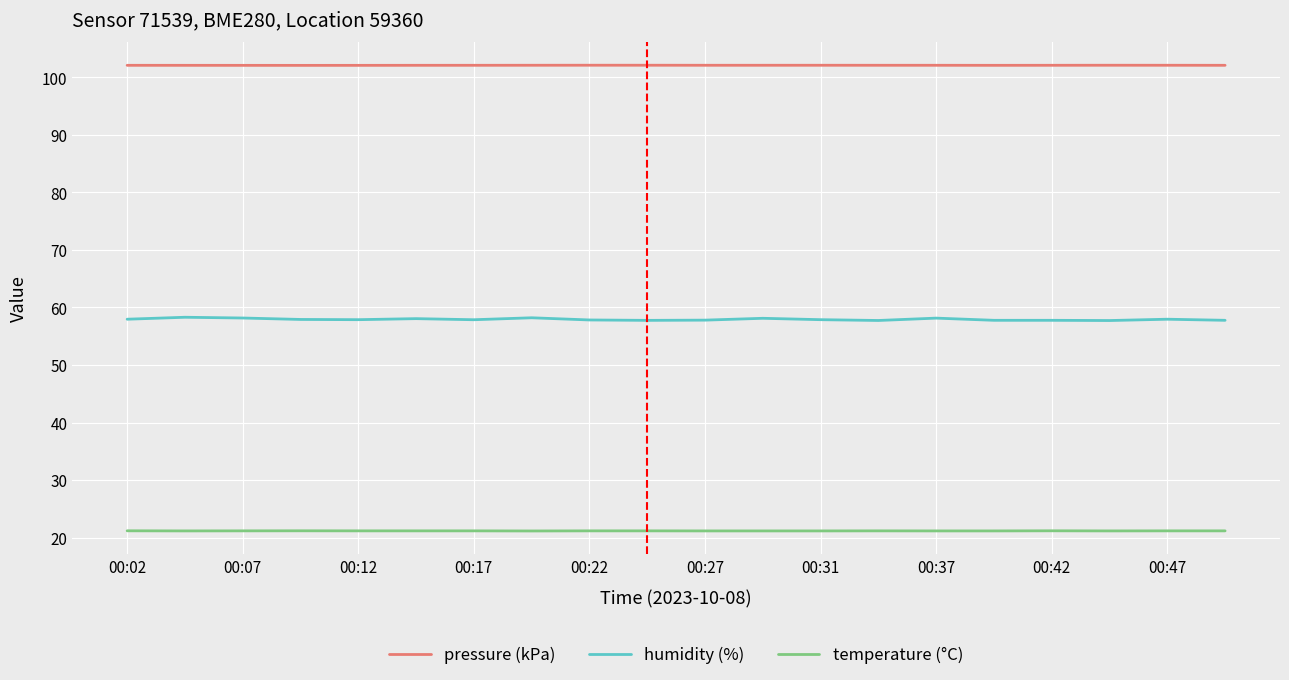

True or false: pressure (kPa) has more than 0 points higher than both neighbors.

True